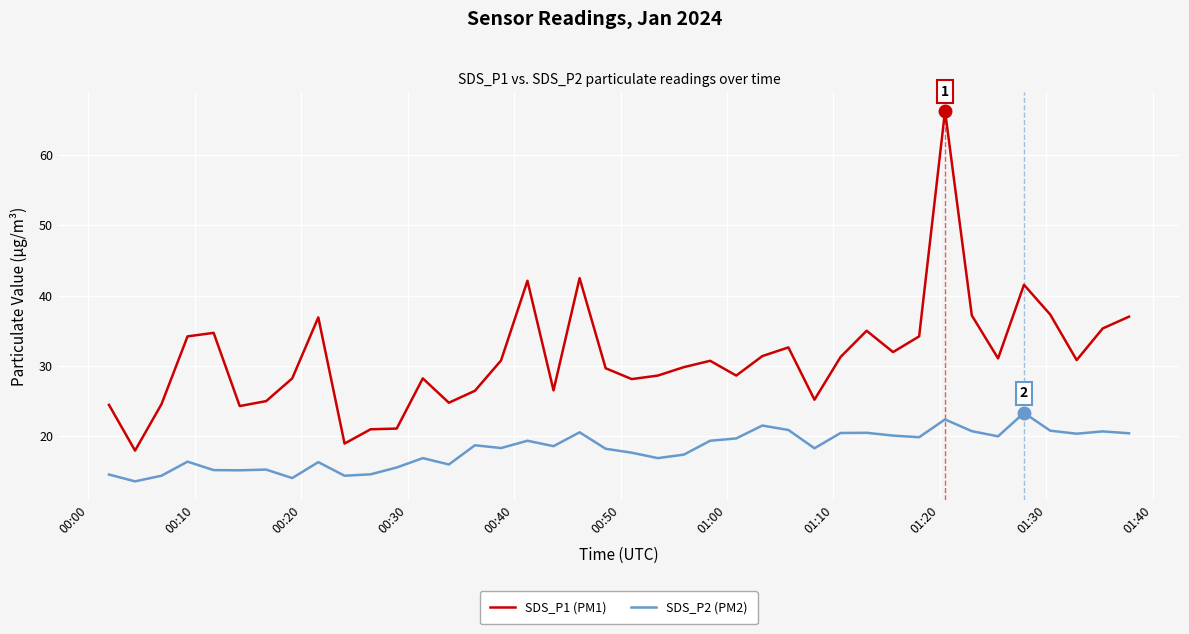

Rank the series by their maximum value, from highest to lowest.

SDS_P1 (PM1), SDS_P2 (PM2)